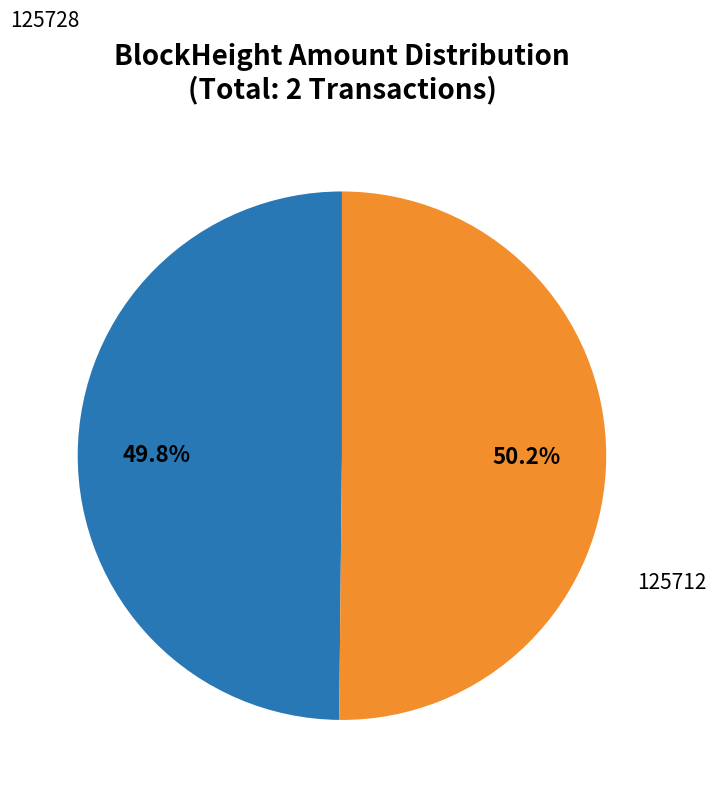

Is there any slice that represents more than half of the pie?

Yes